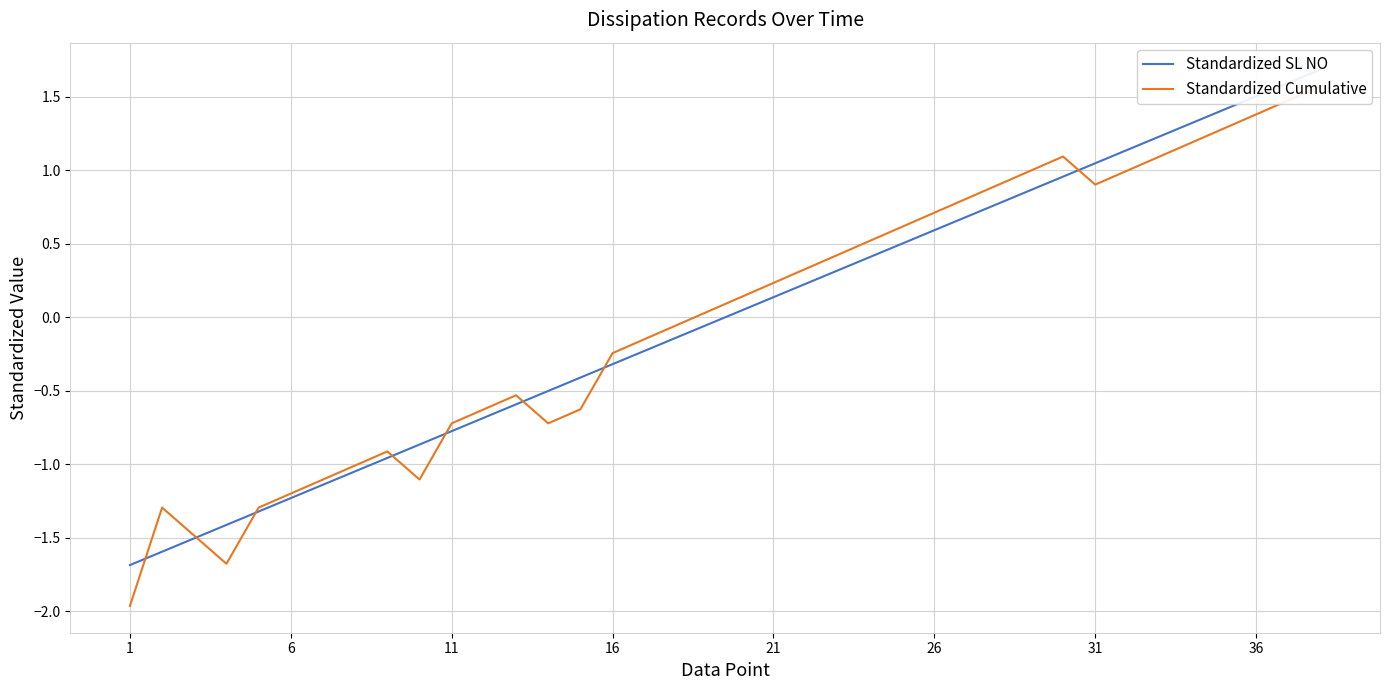

Reading right to left, list all the values displayed in this chart.

Standardized SL NO: 1.7	1.6	1.5	1.4	1.3	1.2	1.1	1.0	1.0	0.9	0.8	0.7	0.6	0.5	0.4	0.3	0.2	0.1	0.0	-0.0	-0.1	-0.2	-0.3	-0.4	-0.5	-0.6	-0.7	-0.8	-0.9	-1.0	-1.0	-1.1	-1.2	-1.3	-1.4	-1.5	-1.6	-1.7
Standardized Cumulative: 1.6	1.5	1.4	1.3	1.2	1.1	1.0	0.9	1.1	1.0	0.9	0.8	0.7	0.6	0.5	0.4	0.3	0.2	0.1	0.0	-0.1	-0.1	-0.2	-0.6	-0.7	-0.5	-0.6	-0.7	-1.1	-0.9	-1.0	-1.1	-1.2	-1.3	-1.7	-1.5	-1.3	-2.0